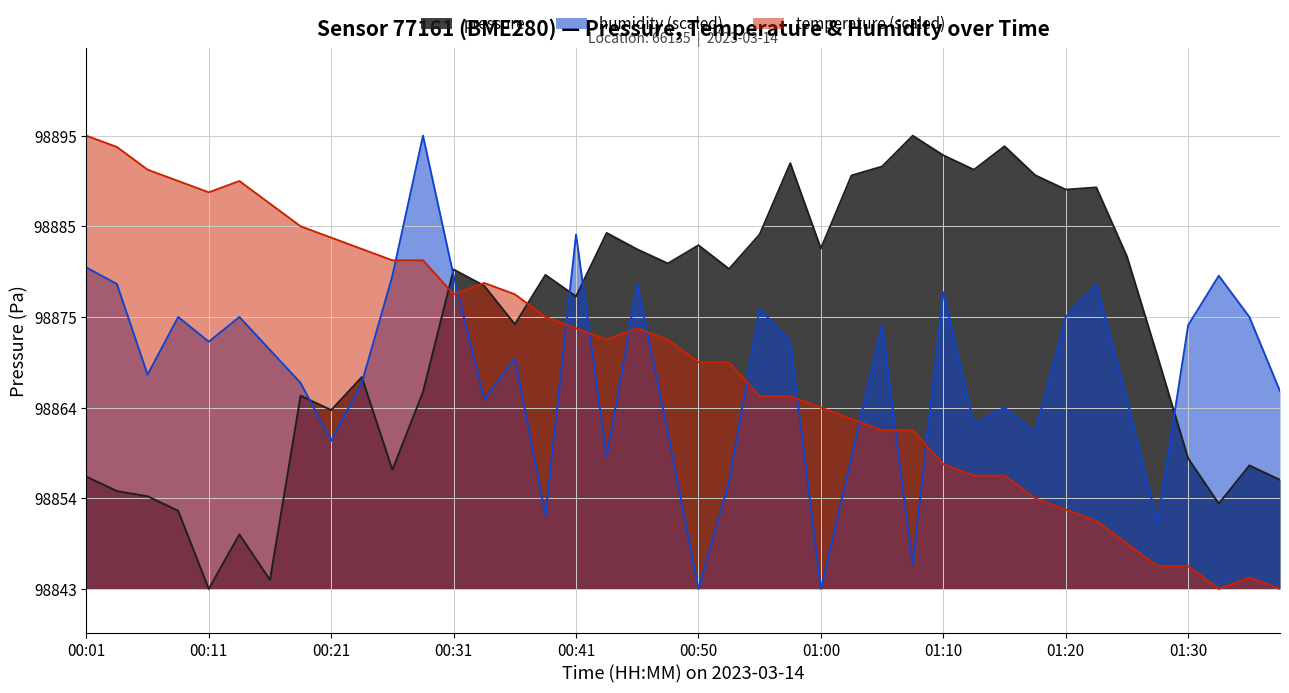

Is it true that humidity equals 98874.6 at 01:35?

True